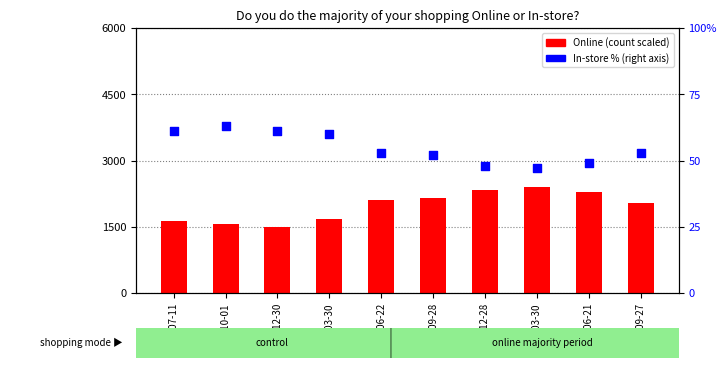

At how many categories does at least one series exceed 1467?

10